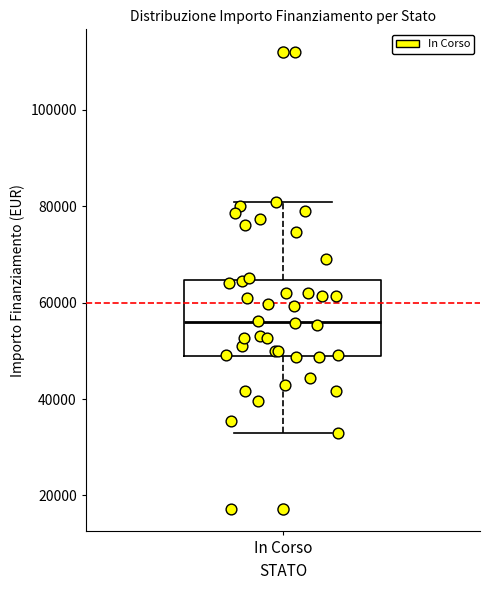

Transcribe this box plot: give where the median line is, the range the box spans, and where the two whiskers end, as read against the y-axis. The values are not printed on the chart, so give them approximately, as read against the axis.

median 56000, box 50000 to 64000, whiskers 32000 to 80000